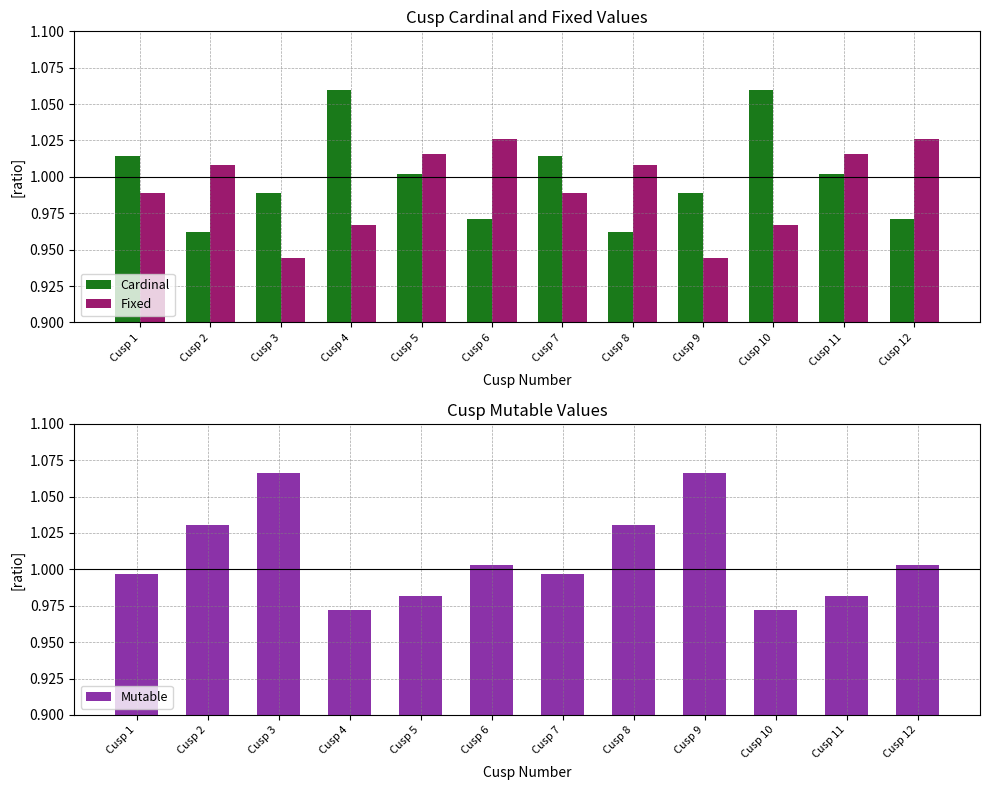

Rank the series by their average value, from lowest to highest.

Fixed, Cardinal, Mutable